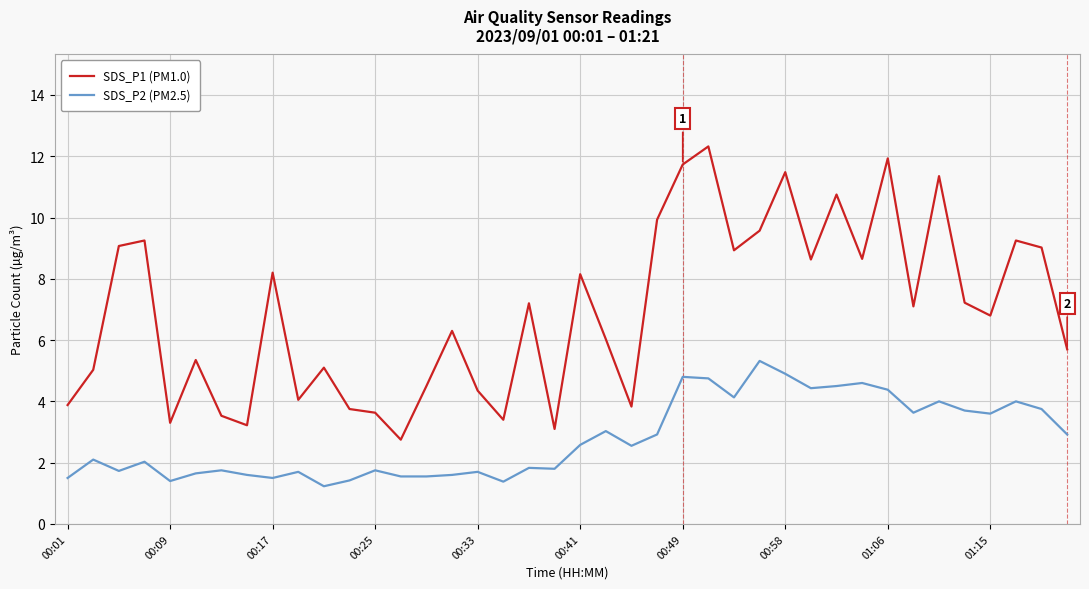

What is the maximum value for SDS_P2 (PM2.5)?

5.3